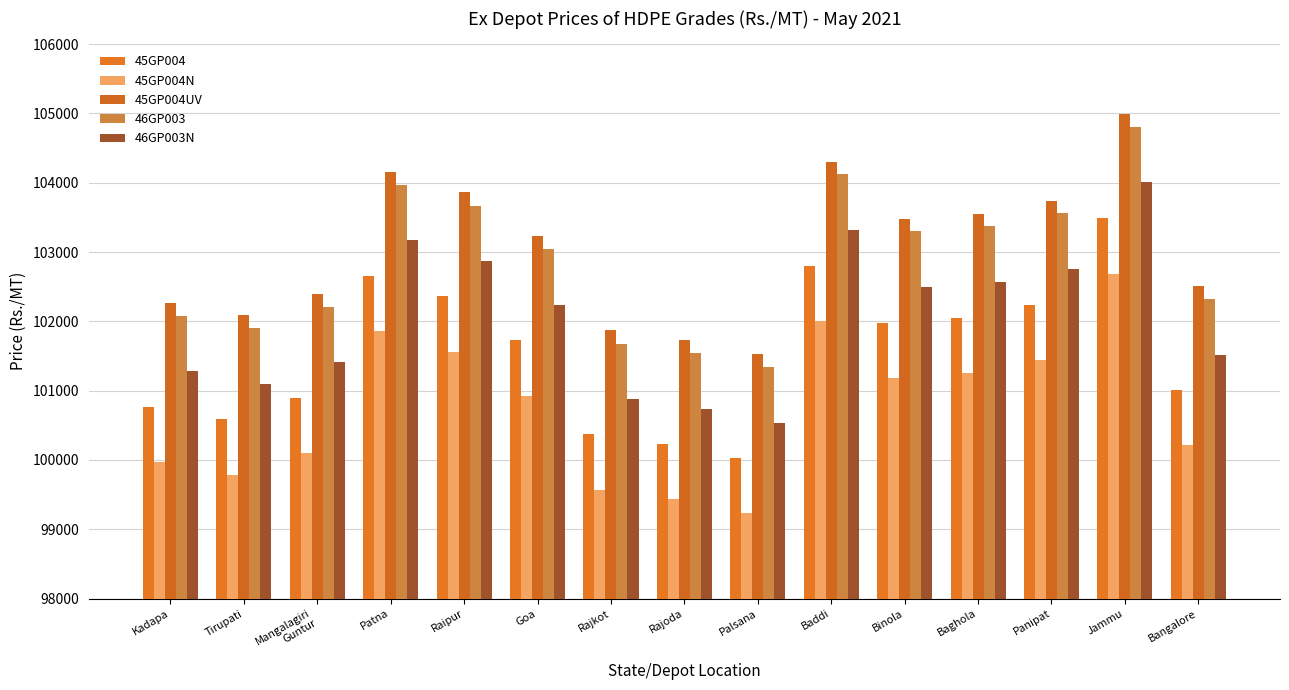

Reading right to left, list all the values displayed in this chart.

45GP004: Bangalore=101010	Jammu=103490	Panipat=102240	Baghola=102050	Binola=101980	Baddi=102800	Palsana=100030	Rajoda=100230	Rajkot=100370	Goa=101730	Raipur=102360	Patna=102660	Mangalagiri
Guntur=100900	Tirupati=100590	Kadapa=100770
45GP004N: Bangalore=100210	Jammu=102690	Panipat=101440	Baghola=101250	Binola=101180	Baddi=102000	Palsana=99230	Rajoda=99430	Rajkot=99570	Goa=100930	Raipur=101560	Patna=101860	Mangalagiri
Guntur=100100	Tirupati=99790	Kadapa=99970
45GP004UV: Bangalore=102510	Jammu=104990	Panipat=103740	Baghola=103550	Binola=103480	Baddi=104300	Palsana=101530	Rajoda=101730	Rajkot=101870	Goa=103230	Raipur=103860	Patna=104160	Mangalagiri
Guntur=102400	Tirupati=102090	Kadapa=102270
46GP003: Bangalore=102320	Jammu=104810	Panipat=103560	Baghola=103370	Binola=103300	Baddi=104120	Palsana=101340	Rajoda=101540	Rajkot=101680	Goa=103040	Raipur=103670	Patna=103970	Mangalagiri
Guntur=102210	Tirupati=101900	Kadapa=102080
46GP003N: Bangalore=101520	Jammu=104010	Panipat=102760	Baghola=102570	Binola=102500	Baddi=103320	Palsana=100540	Rajoda=100740	Rajkot=100880	Goa=102240	Raipur=102870	Patna=103170	Mangalagiri
Guntur=101410	Tirupati=101100	Kadapa=101280